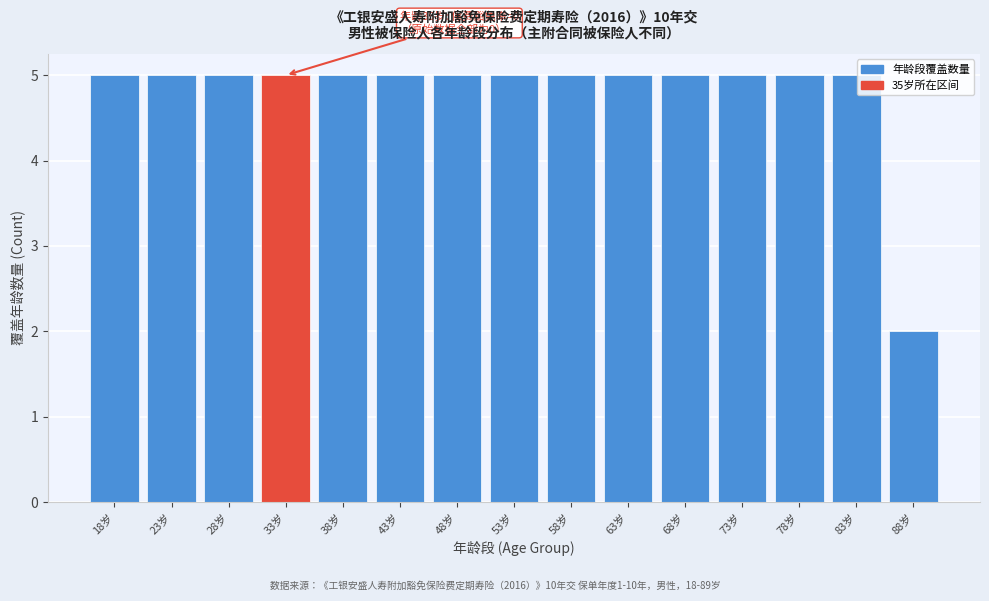

Reading left to right, what are all the values shown in this chart?

18岁=5	23岁=5	28岁=5	33岁=5	38岁=5	43岁=5	48岁=5	53岁=5	58岁=5	63岁=5	68岁=5	73岁=5	78岁=5	83岁=5	88岁=2